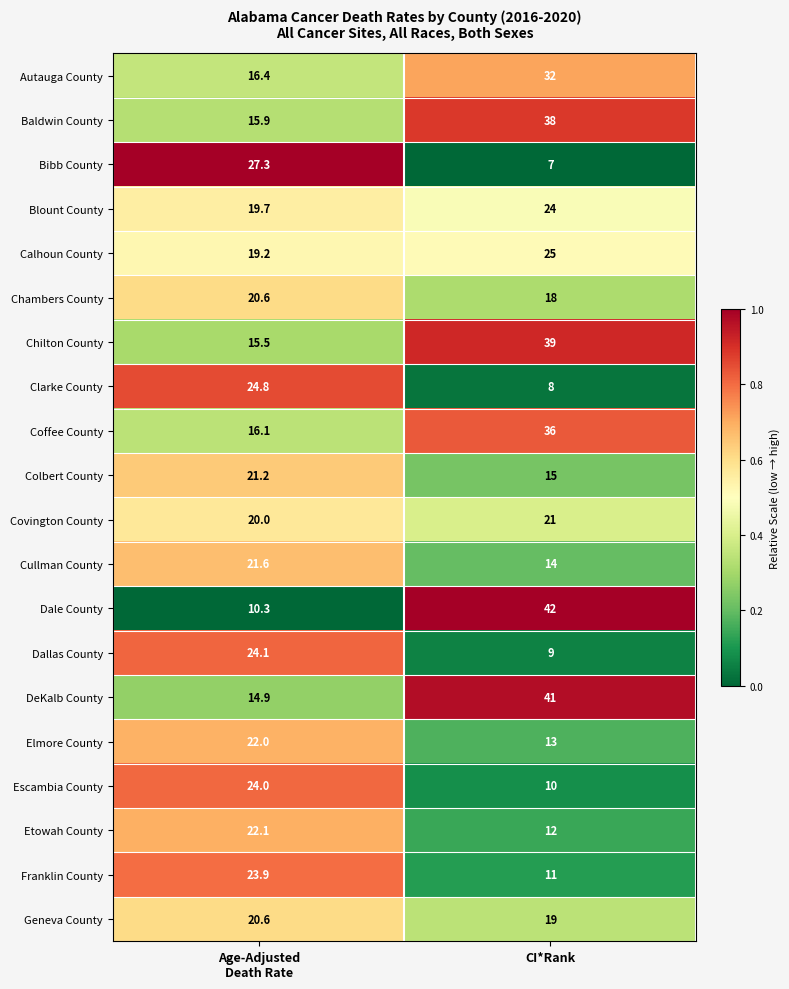

The Covington County series shows 37.2 at CI*Rank. True or false?

False